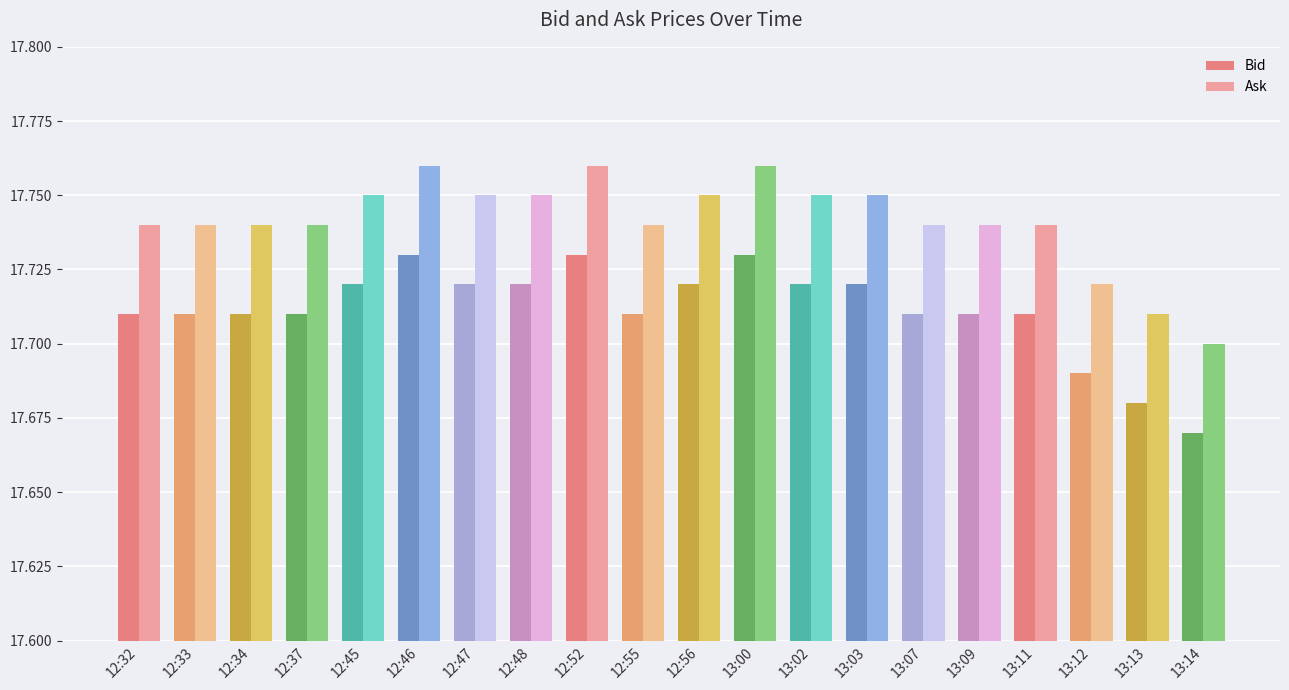

Is the value of Ask at 12:52 greater than the value of Bid at 13:00?

Yes